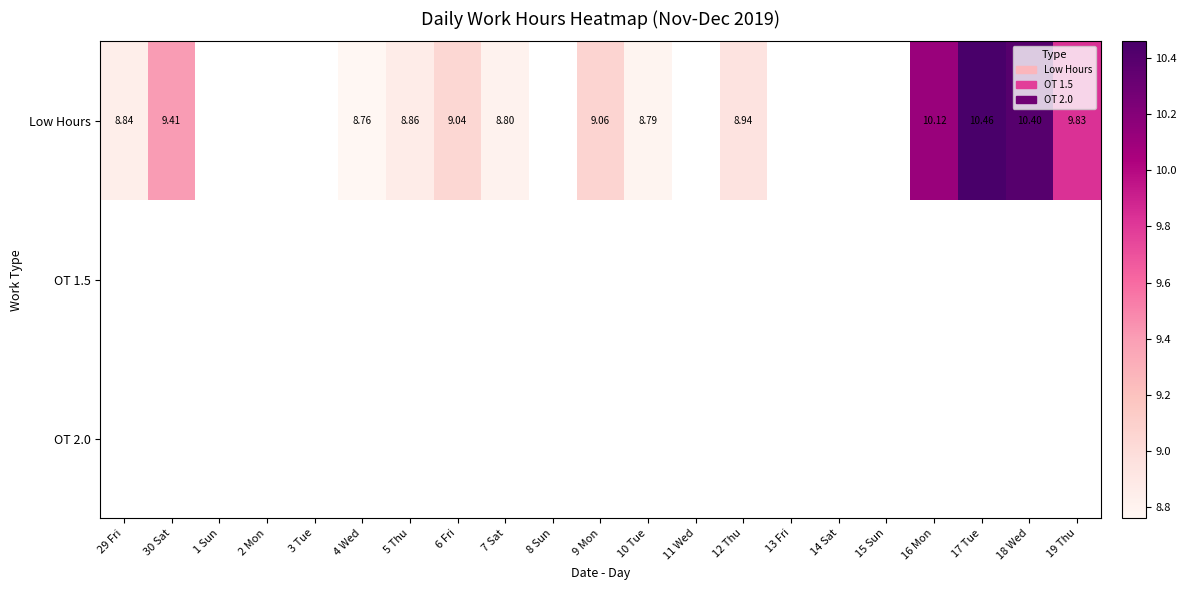

Rank the series at 3 Tue from lowest to highest value.

Low Hours, OT 1.5, OT 2.0